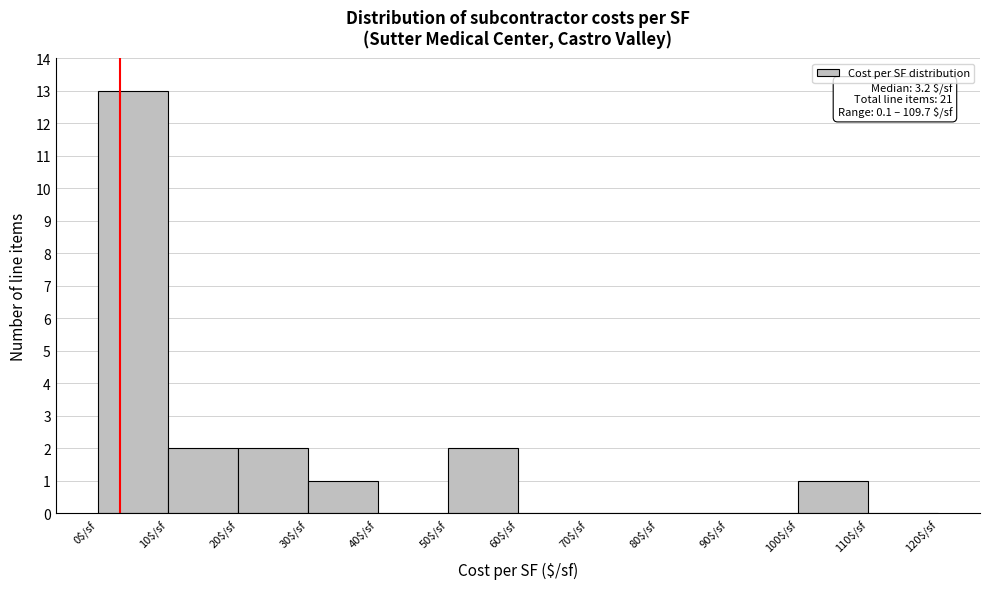

Over which range of the x-axis is the bar tallest?

0 to 10